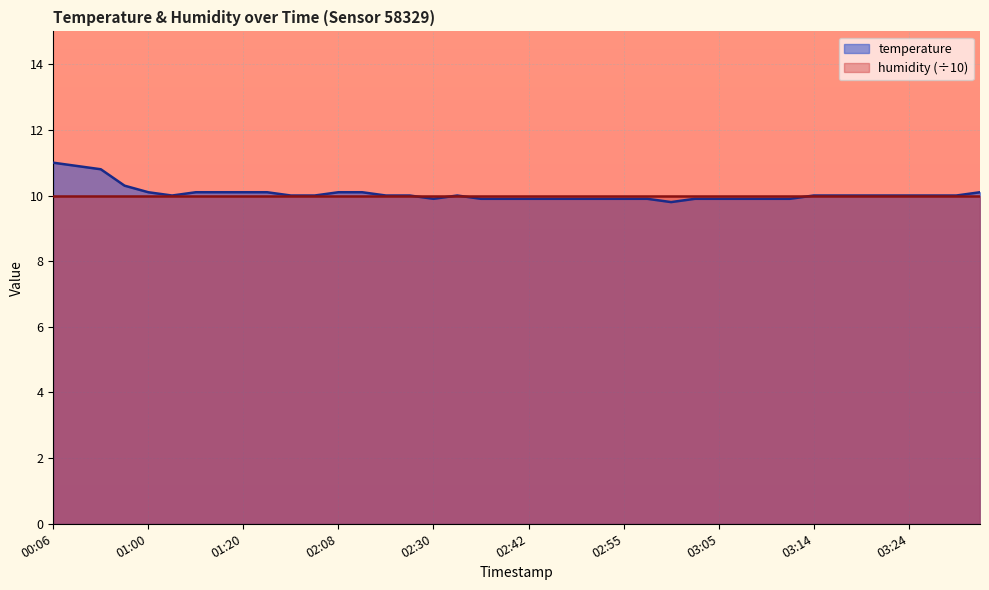

How many data points does each series have?

40